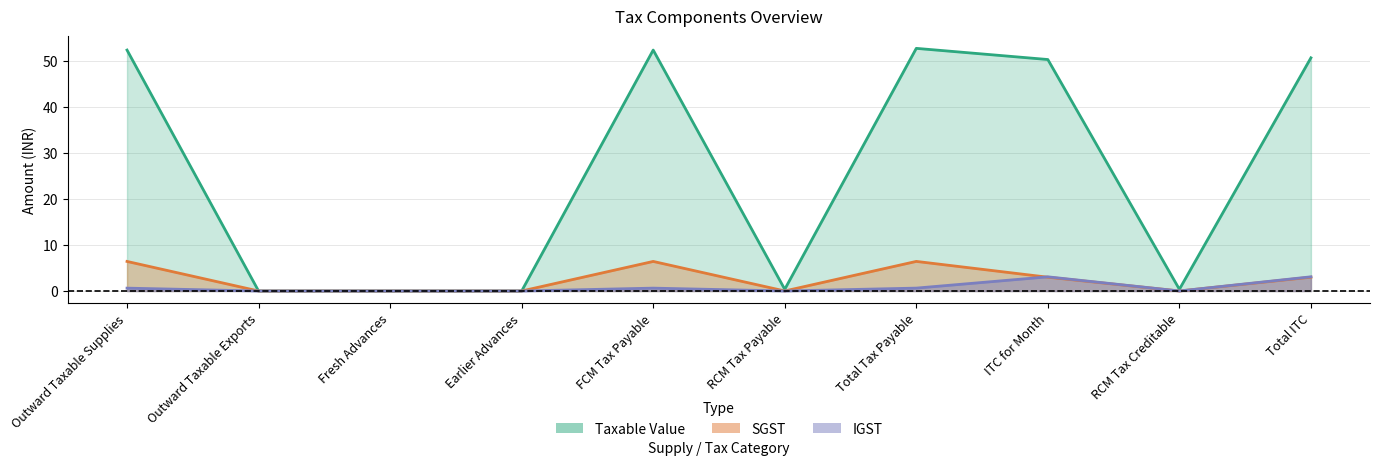

What is the label of the 9th point from the left?

RCM Tax Creditable